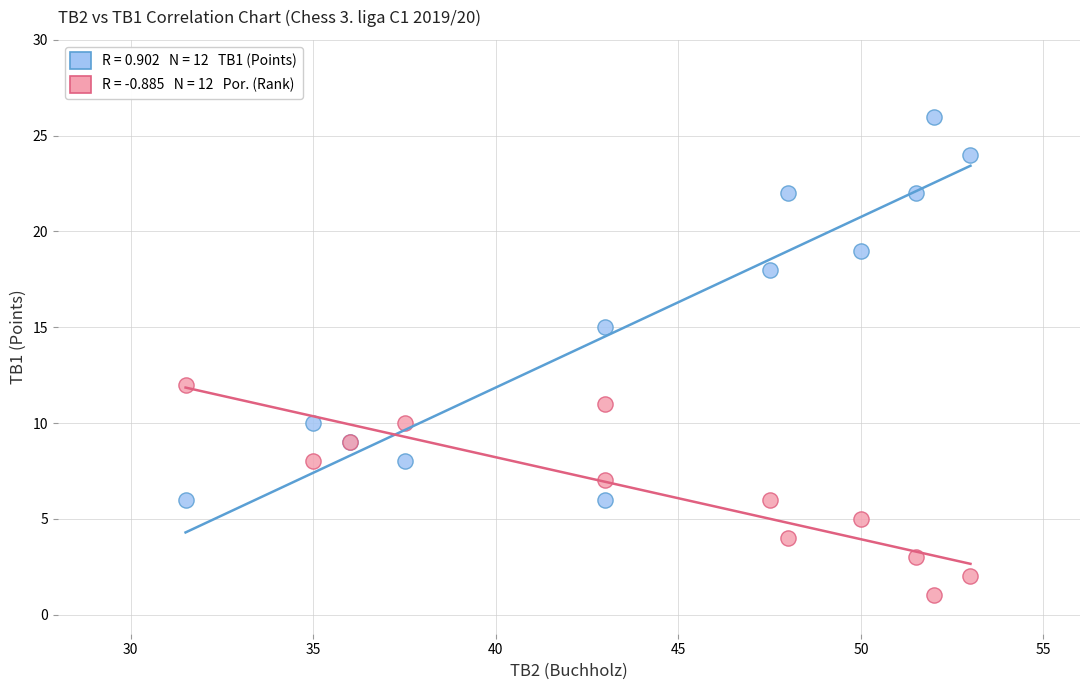

Across all series, what Y value is closest to 13?

12